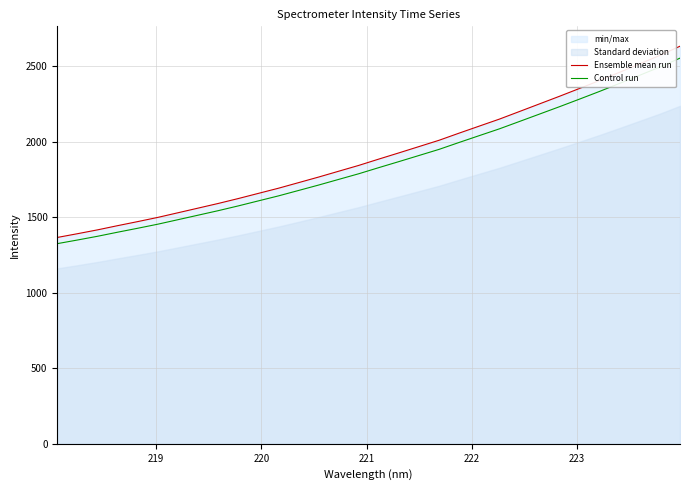

List the series in order of their peak value, highest first.

Ensemble mean run, Control run